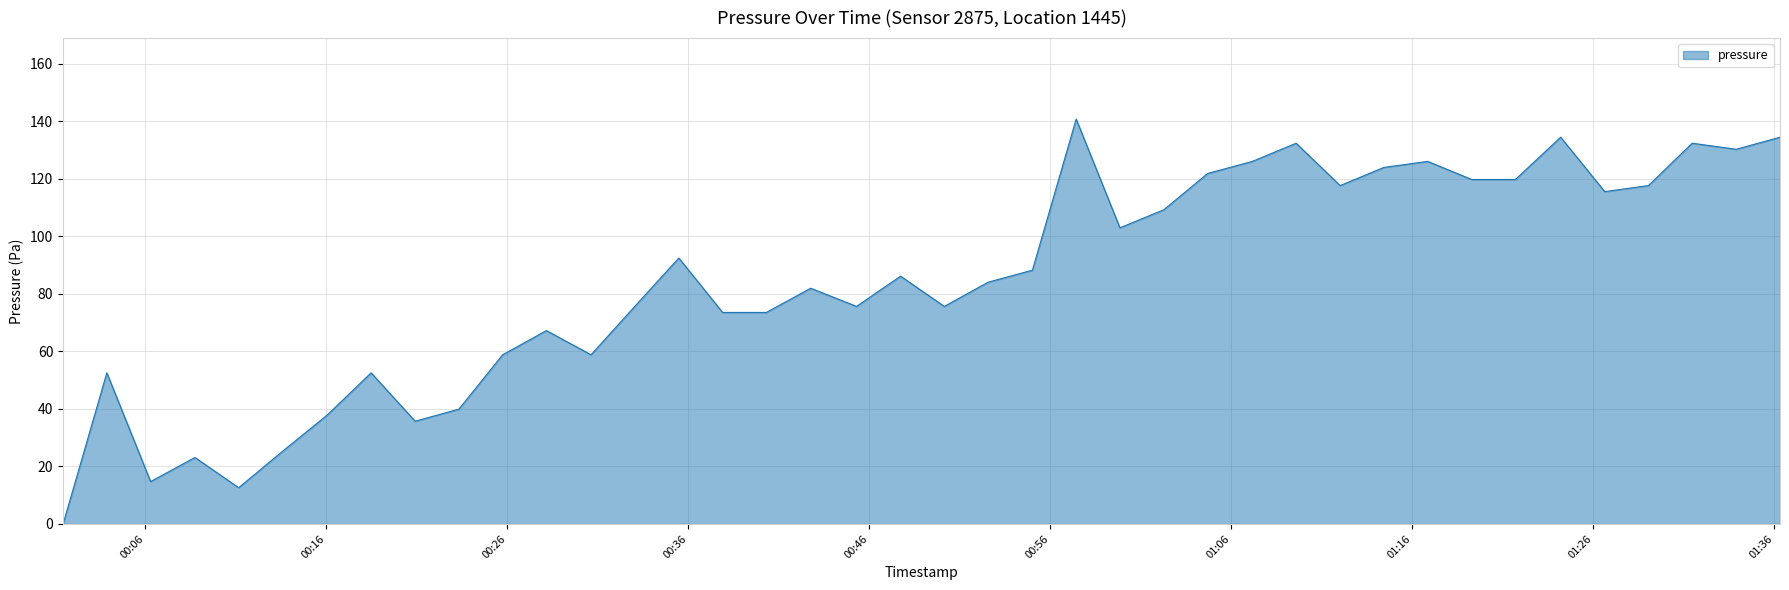

What is the maximum value shown in the chart?

140.8